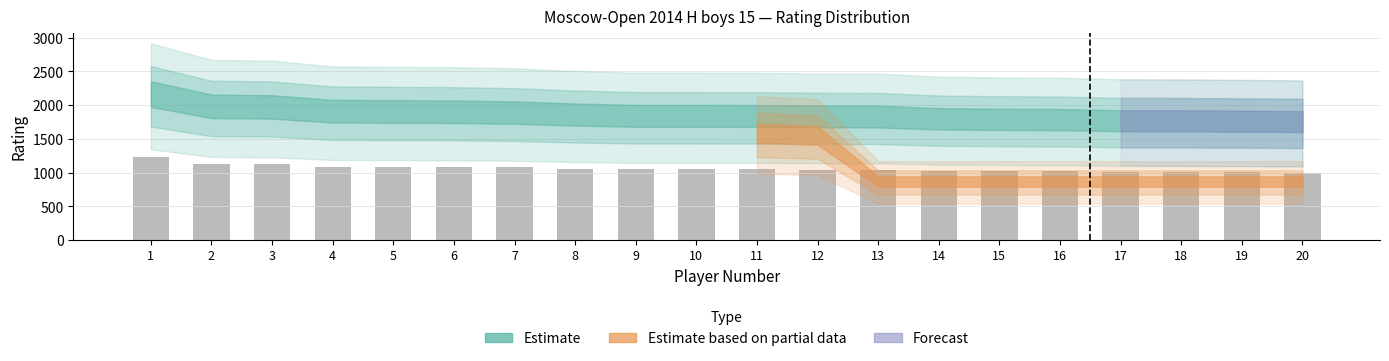

What is the ratio of the value at 3 to the value at 5?

1.0